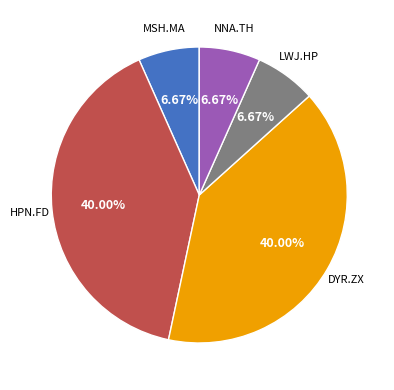

Is there a majority slice in this chart?

No